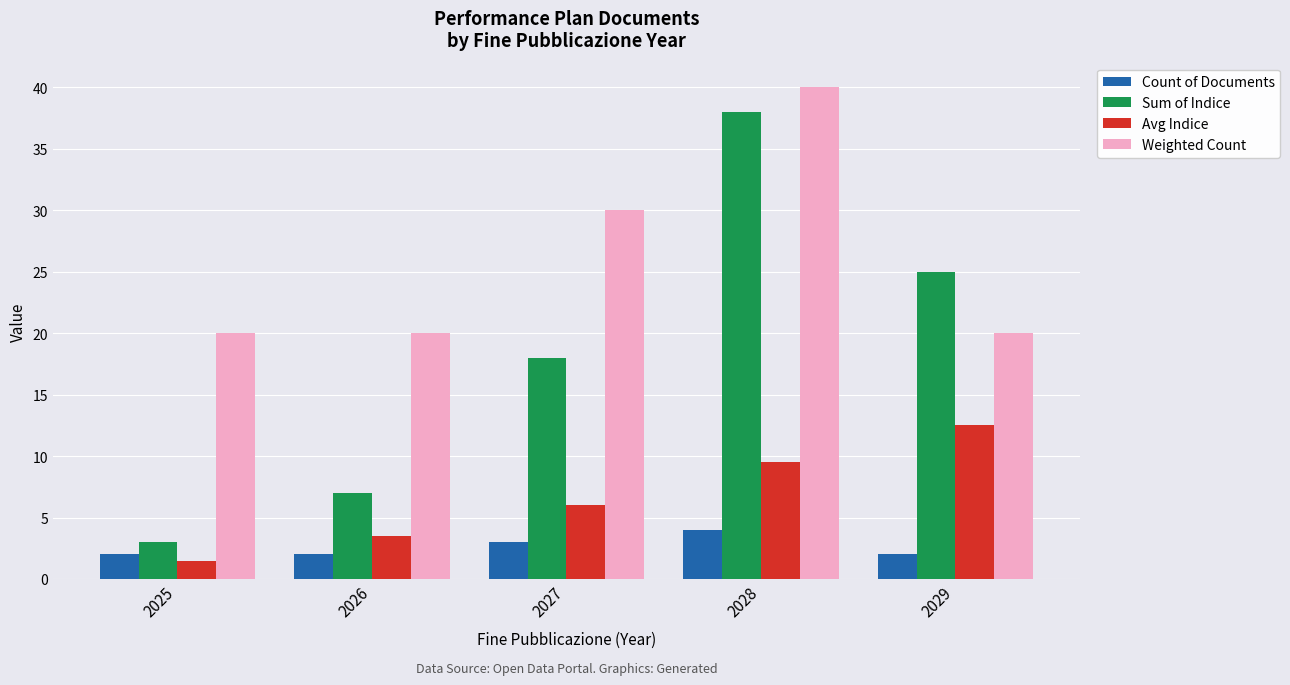

List the series in order of their overall mean, lowest first.

Count of Documents, Avg Indice, Sum of Indice, Weighted Count